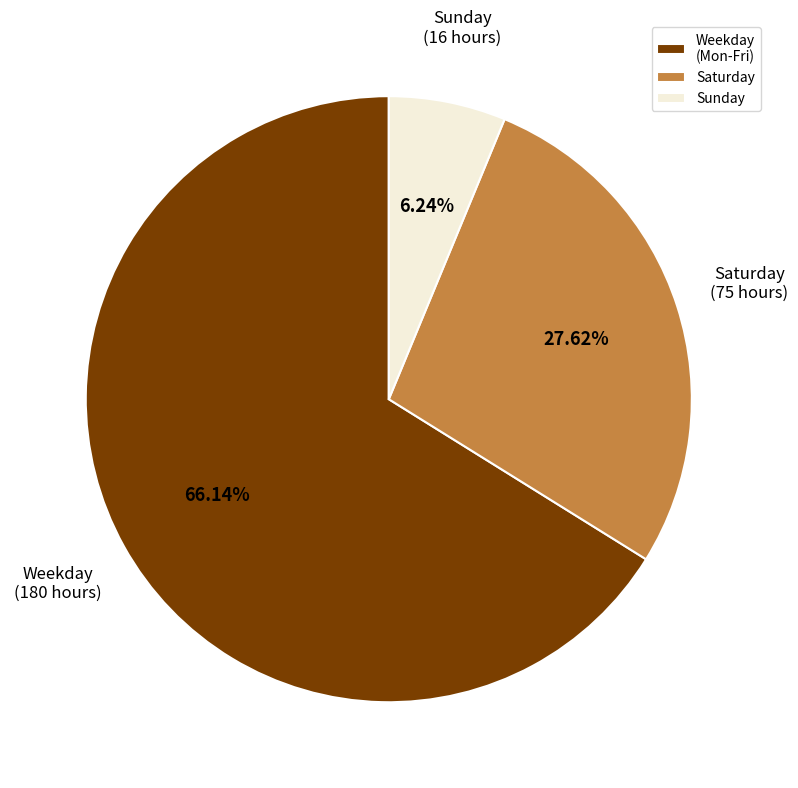

What is the majority slice?

Weekday (Mon-Fri)